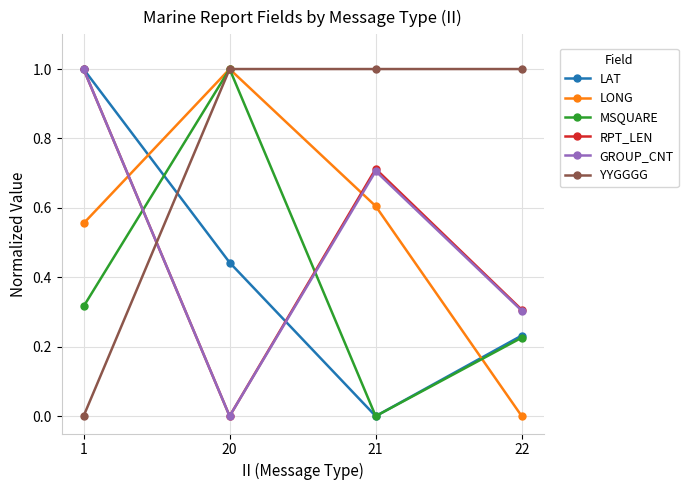

What are all the series names shown in the legend?

LAT, LONG, MSQUARE, RPT_LEN, GROUP_CNT, YYGGGG